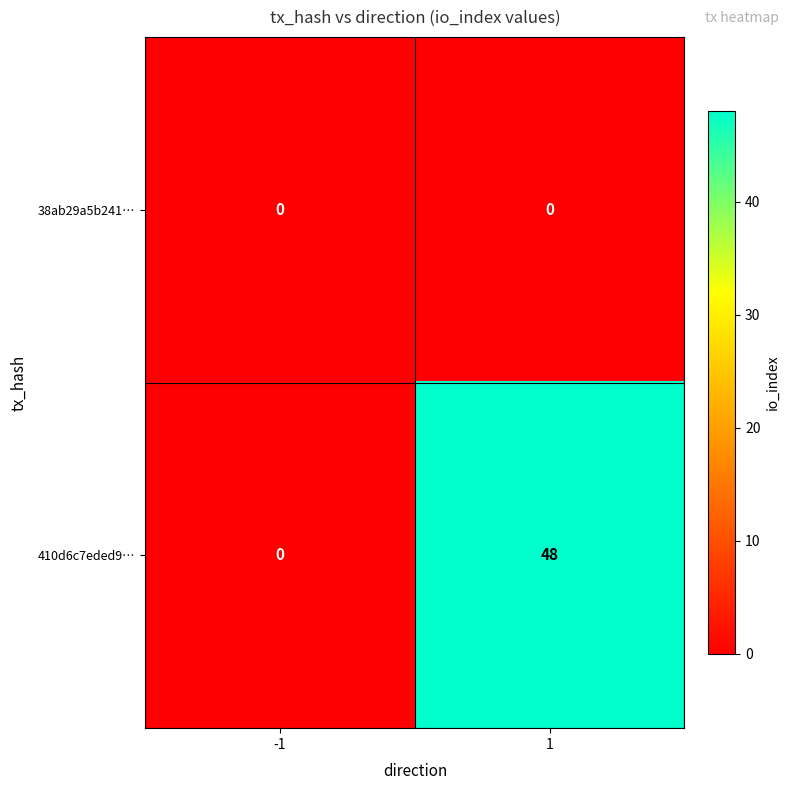

Reading left to right, what are all the values shown in this chart?

38ab29a5b241…: -1=0	1=0
410d6c7eded9…: -1=0	1=48